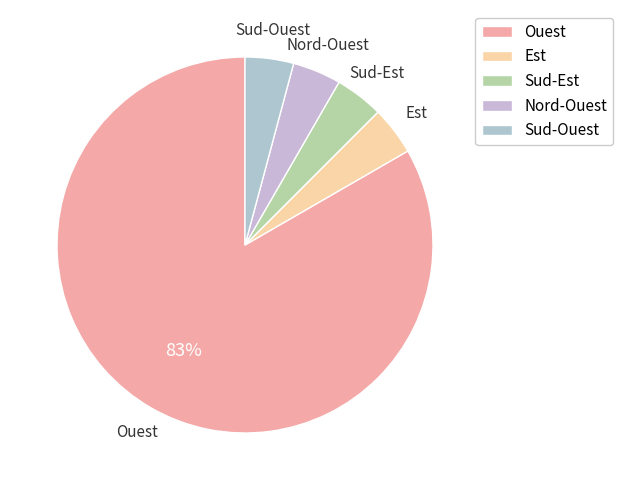

Is it true that Nord-Ouest is 19% of the pie?

False